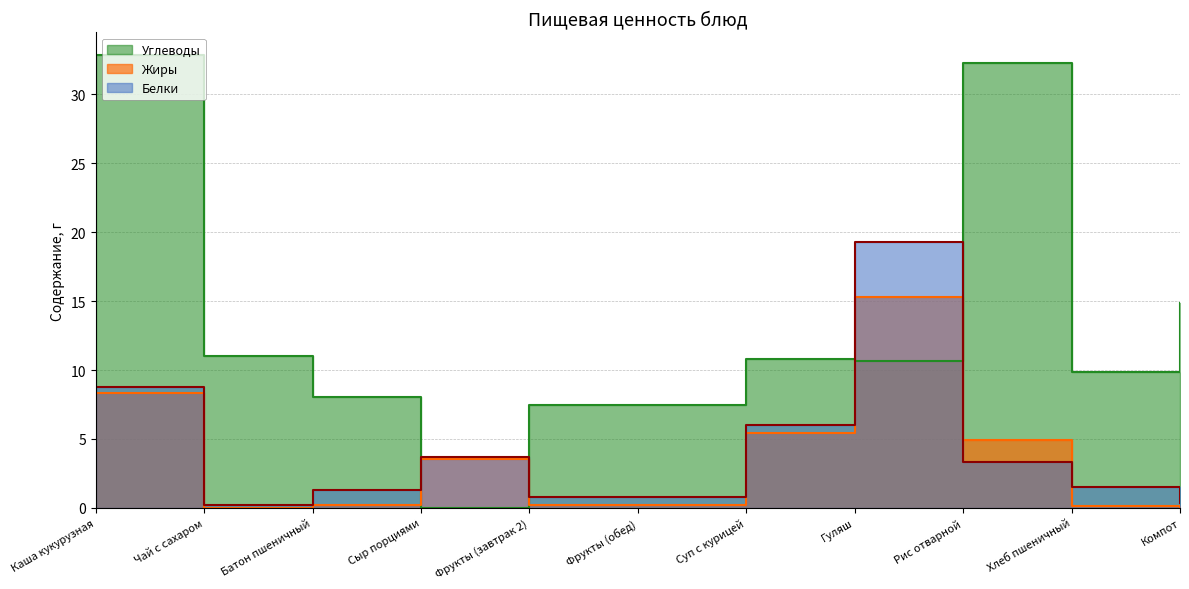

Which series has the largest range (max minus min)?

Углеводы